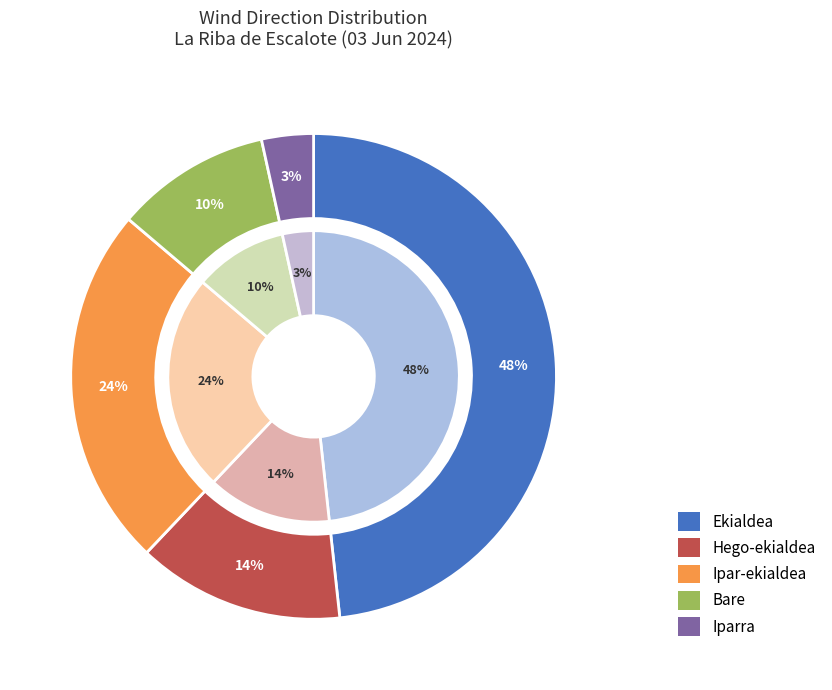

The Bare slice represents 21% of the pie. True or false?

False